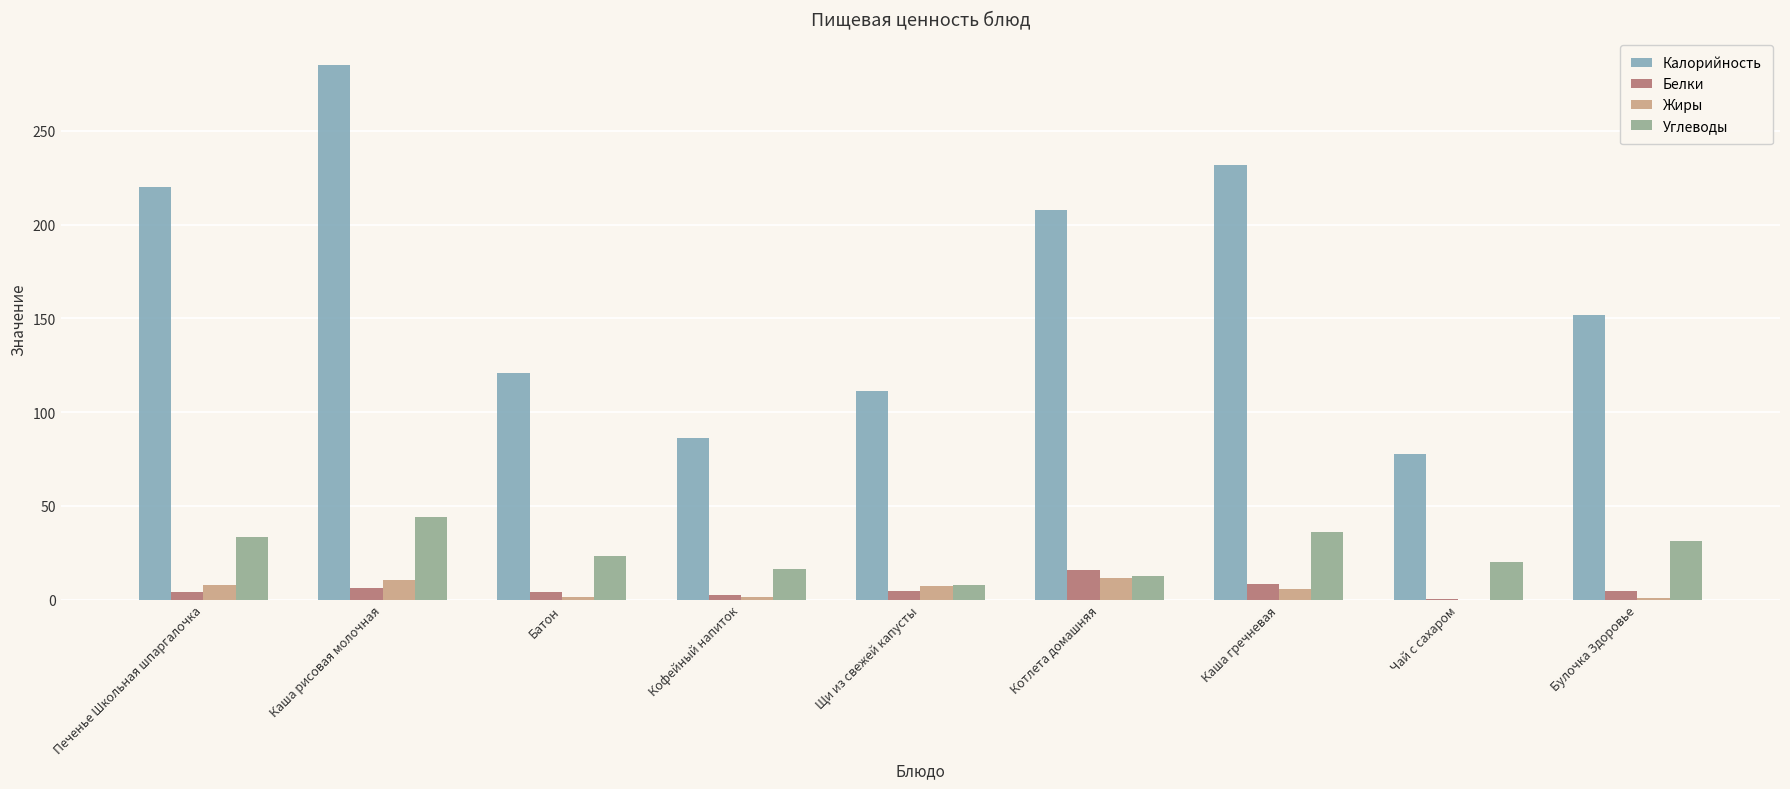

The Жиры series shows 1.0 at Булочка Здоровье. True or false?

True